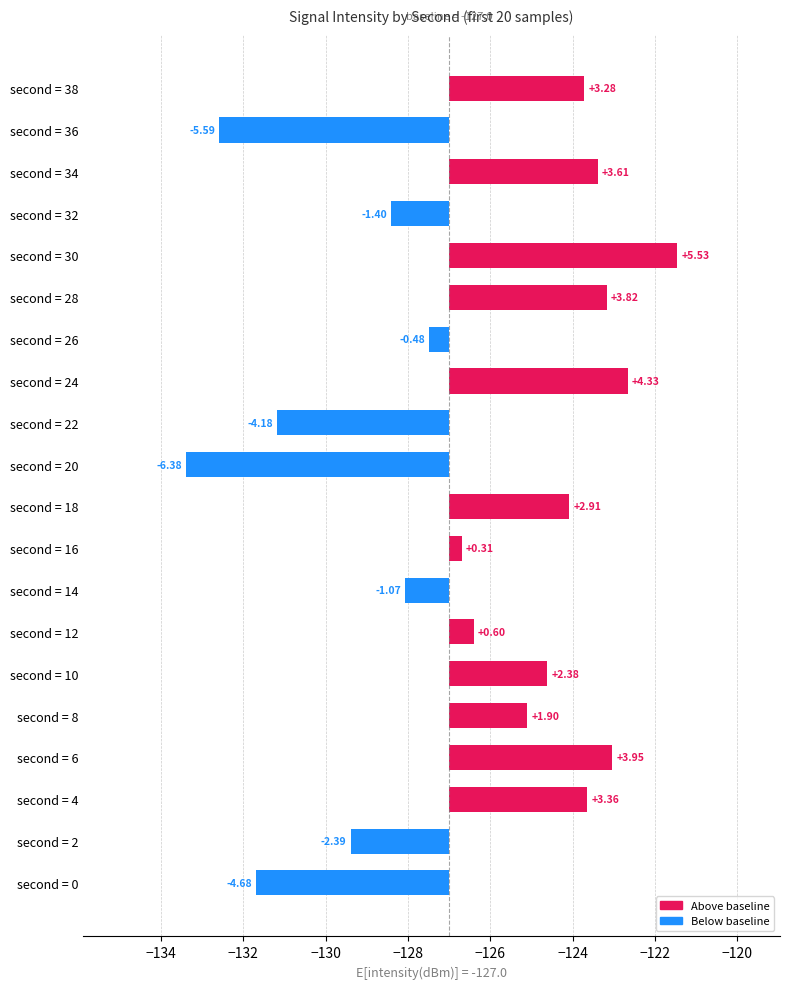

The chart shows a value of -0.8 at second = 26. True or false?

False